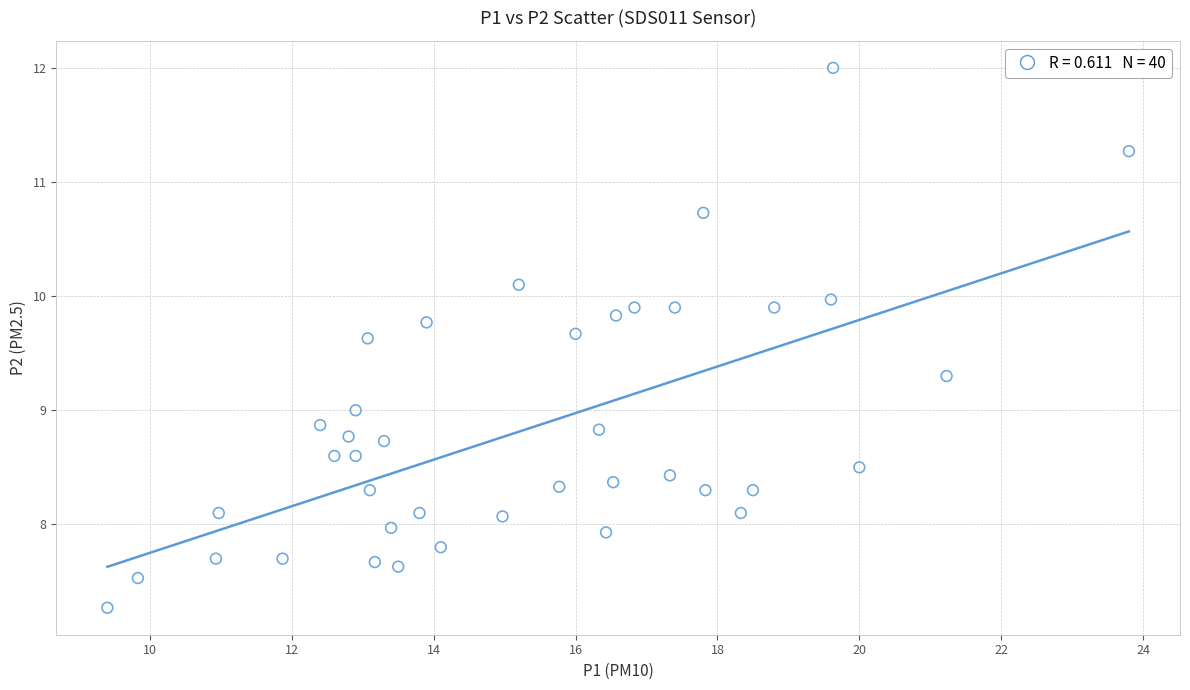

What is the range of X values (max minus min)?

14.4